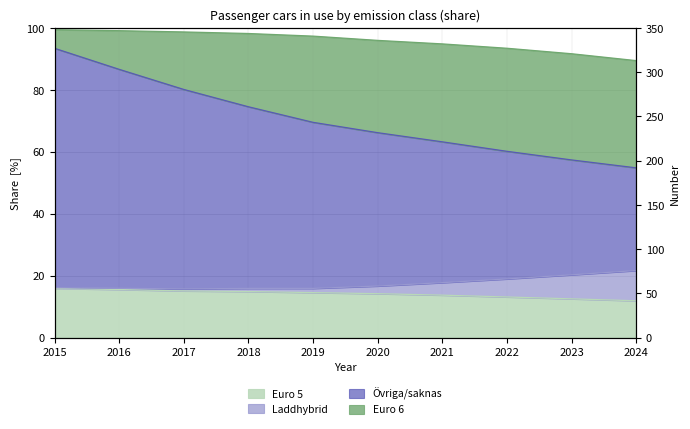

True or false: Euro 5 and Övriga/saknas intersect in this chart.

False